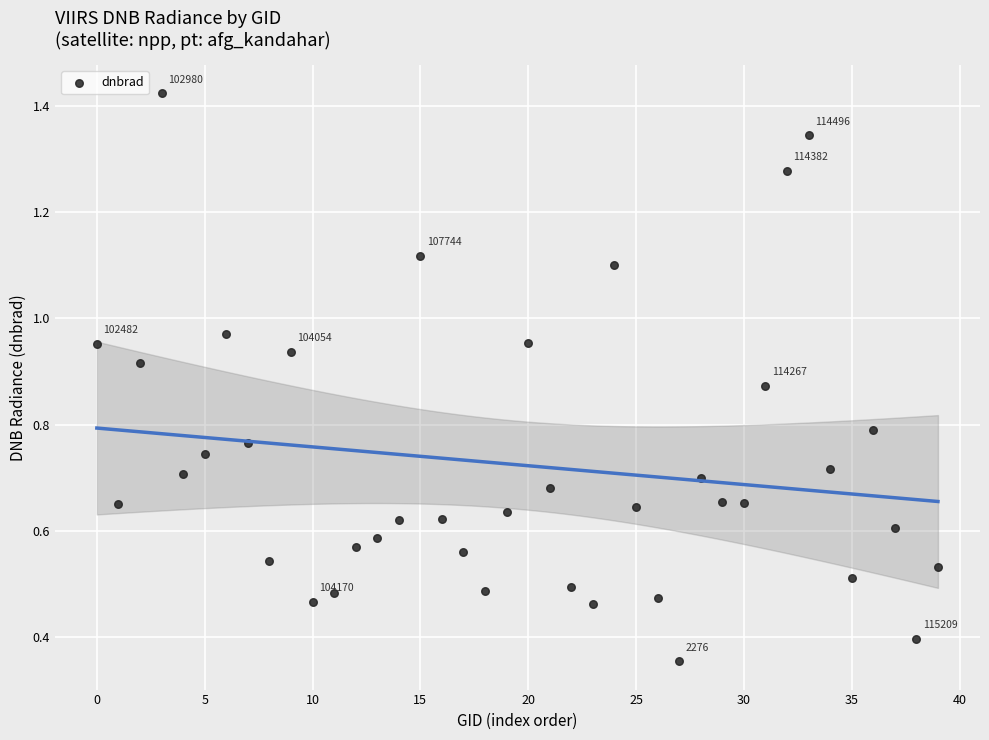

Count the number of points in this scatter plot.

40